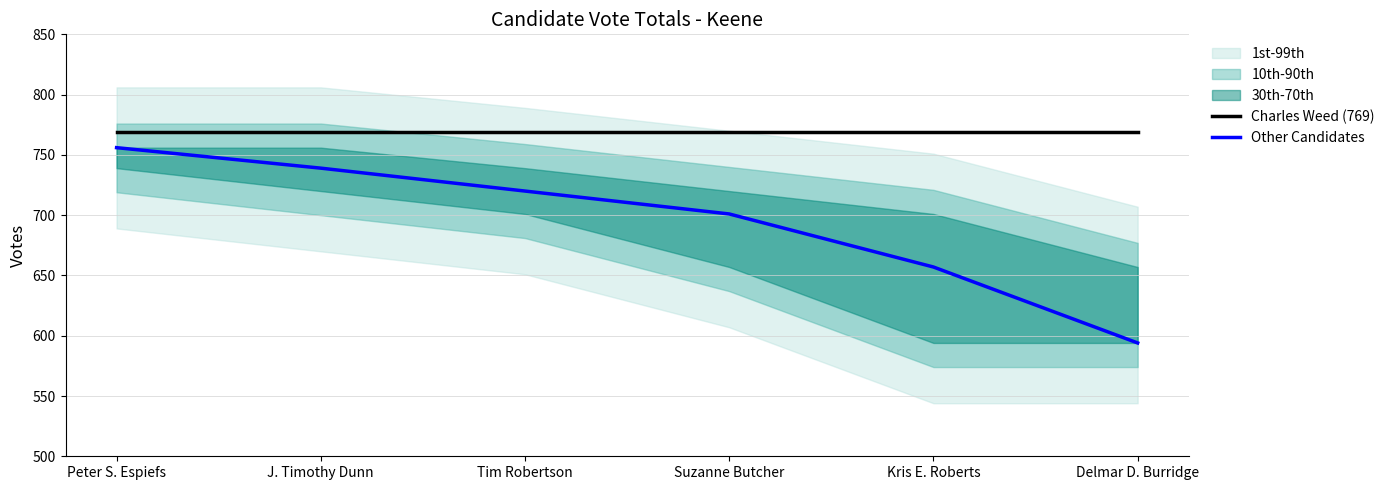

At how many categories does at least one series exceed 706?

6